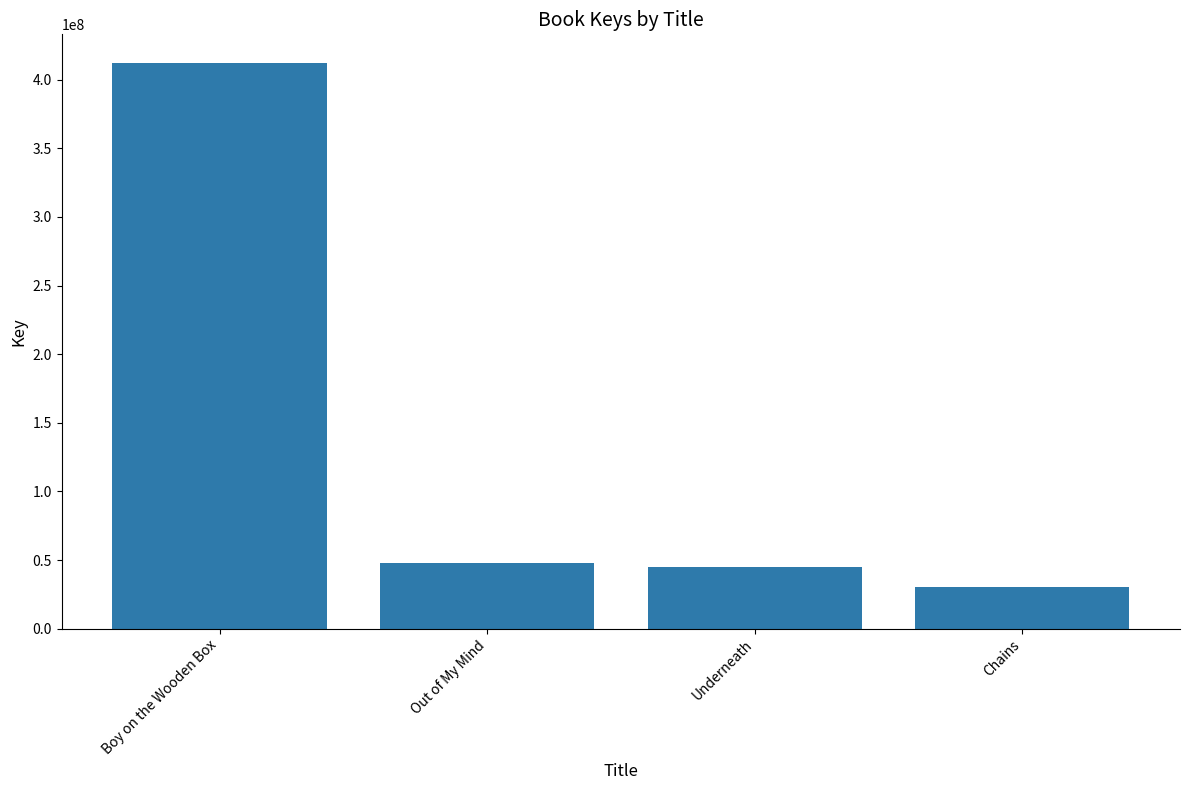

Reading left to right, what are all the values shown in this chart?

412394819	47856459	44734462	30585656